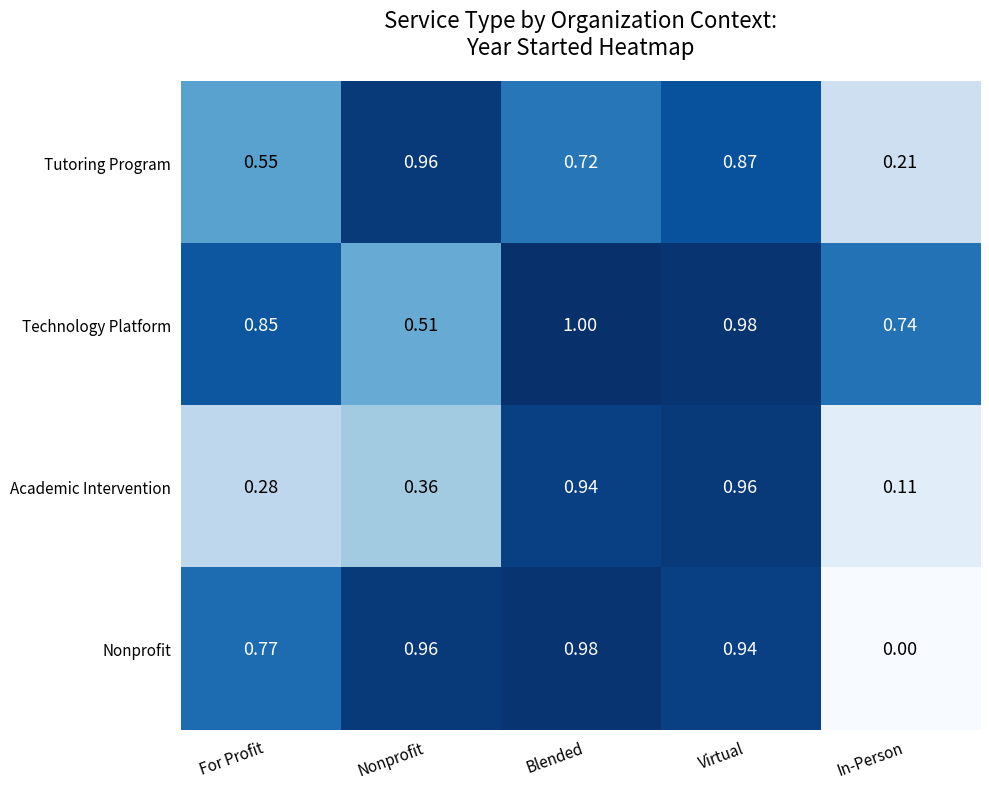

Is the value of Academic Intervention at Virtual greater than the value of Technology Platform at Virtual?

No